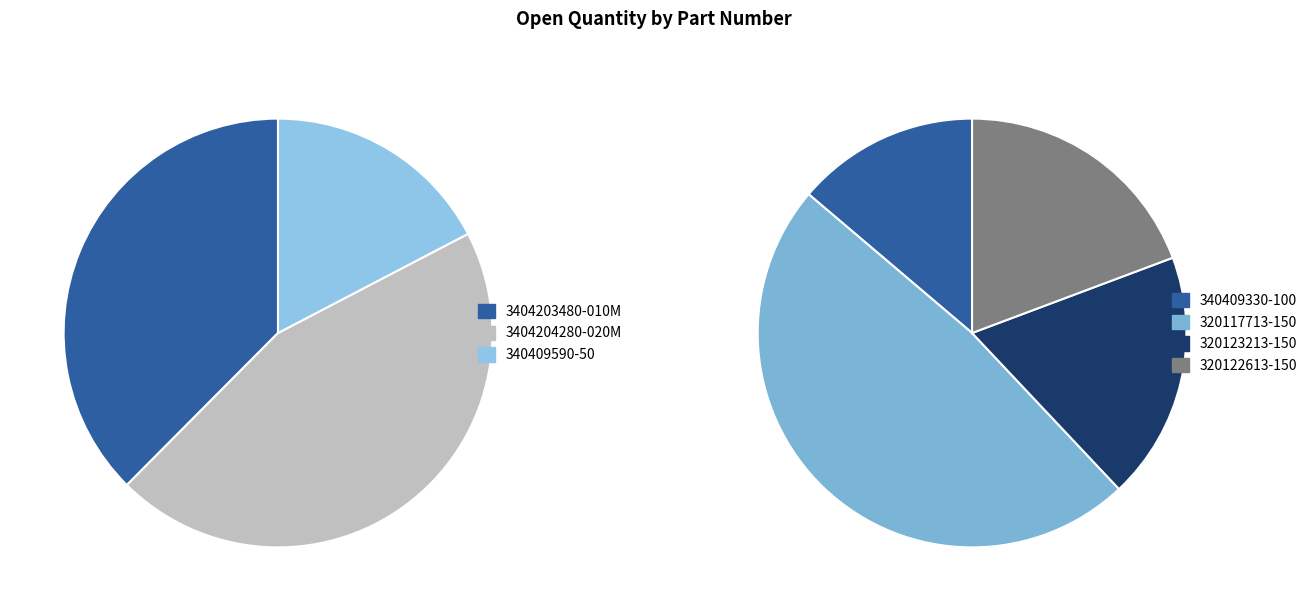

Which category has the smallest portion of the pie?

340409590-50